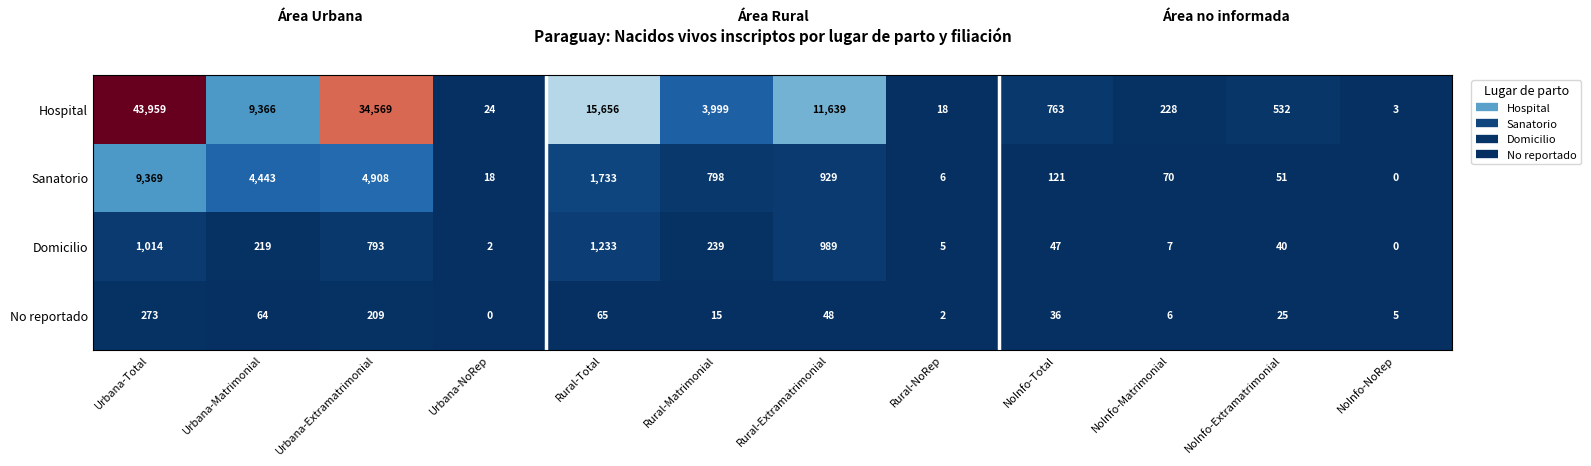

At which category is the sum across all series the highest?

Urbana-Total